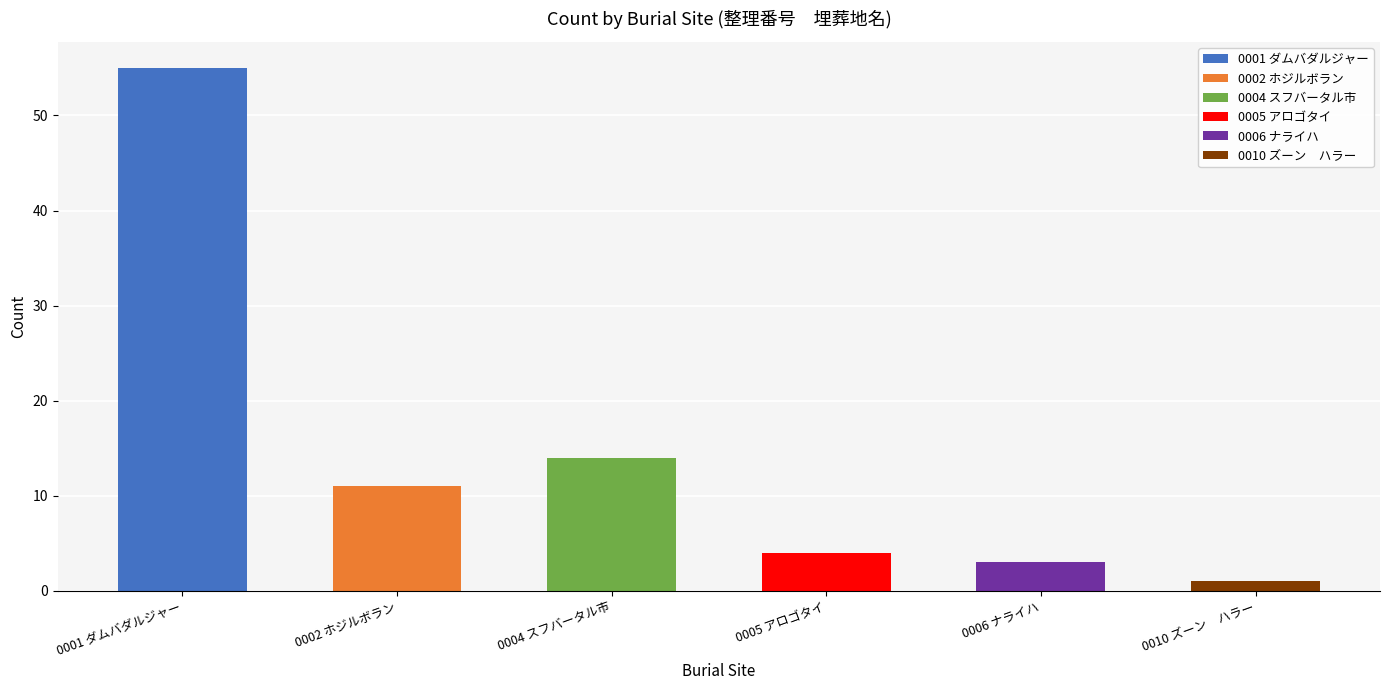

What is the label of the 5th bar from the right?

0002 ホジルボラン